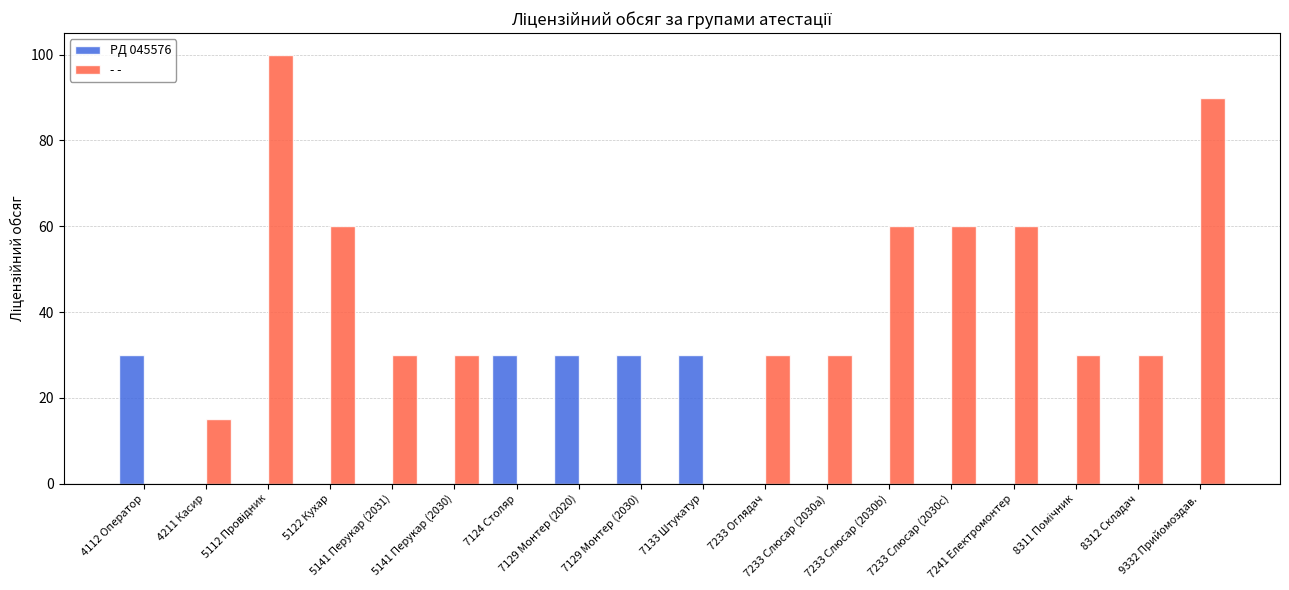

What is the total value across all series at 7233 Слюсар (2030a)?

30